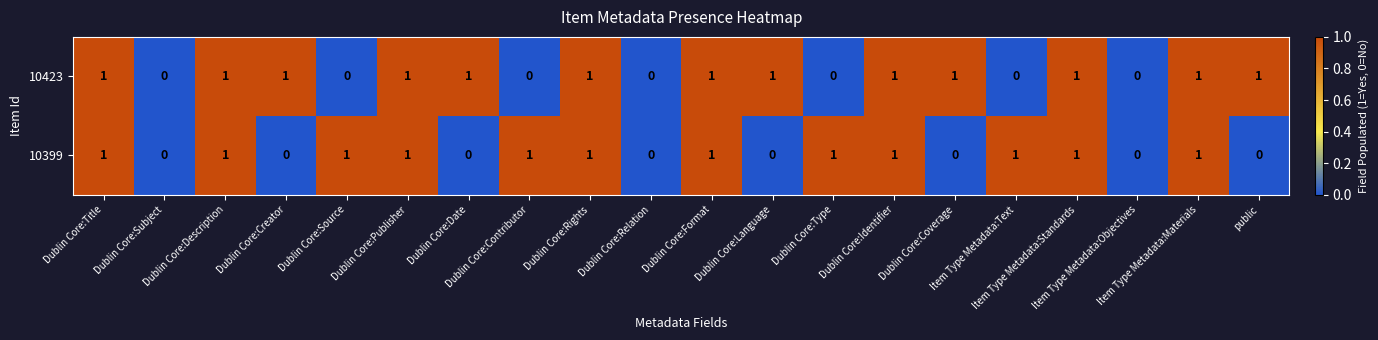

What is the sum of all 10399 values?

12